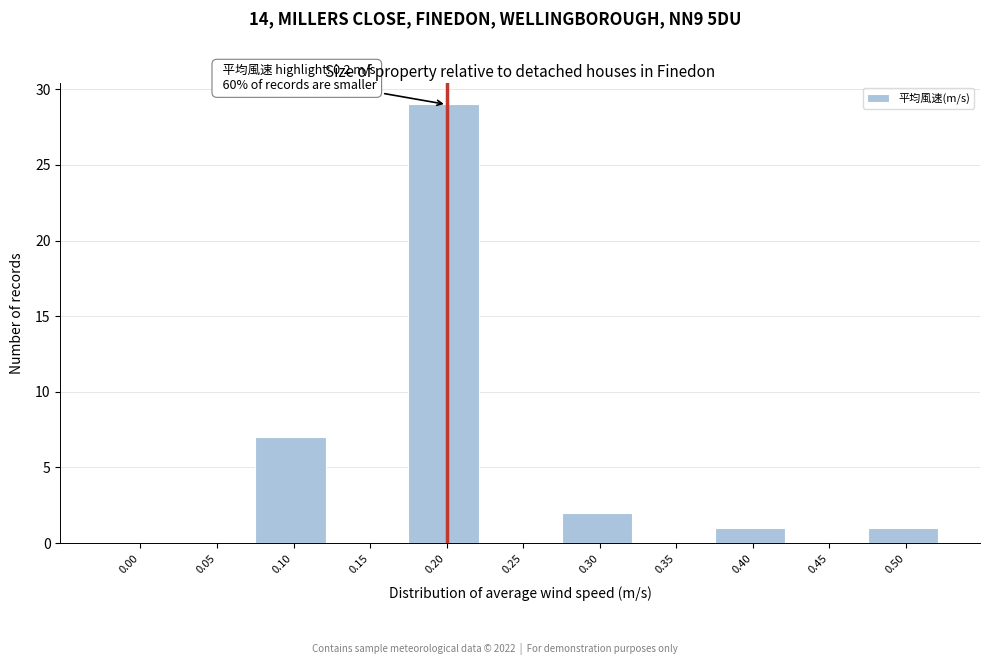

Reading right to left, extract all data points from this chart.

0.50=1	0.45=0	0.40=1	0.35=0	0.30=2	0.25=0	0.20=29	0.15=0	0.10=7	0.05=0	0.00=0